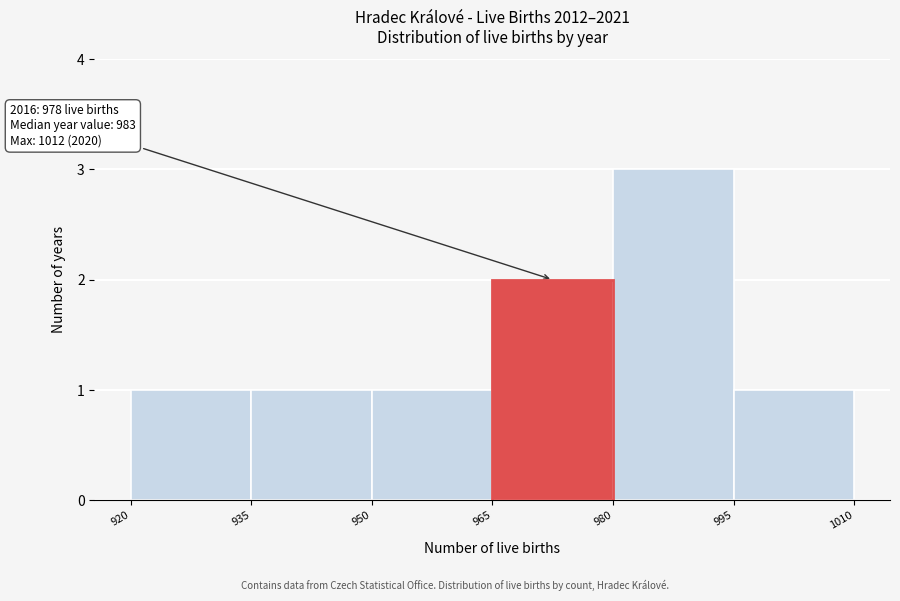

Which range on the x-axis has the tallest bar?

980 to 995